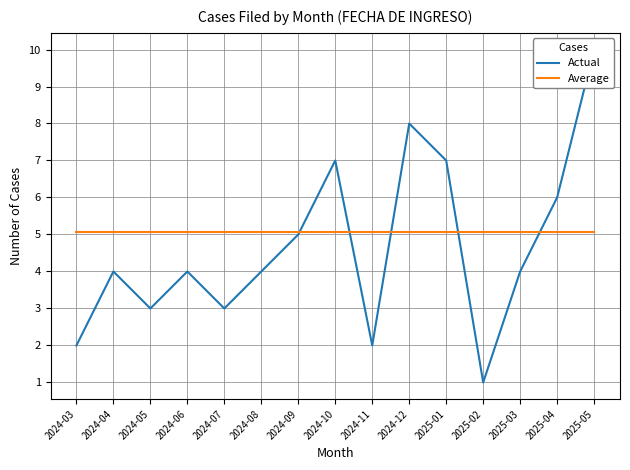

At how many categories does at least one series exceed 4?

15